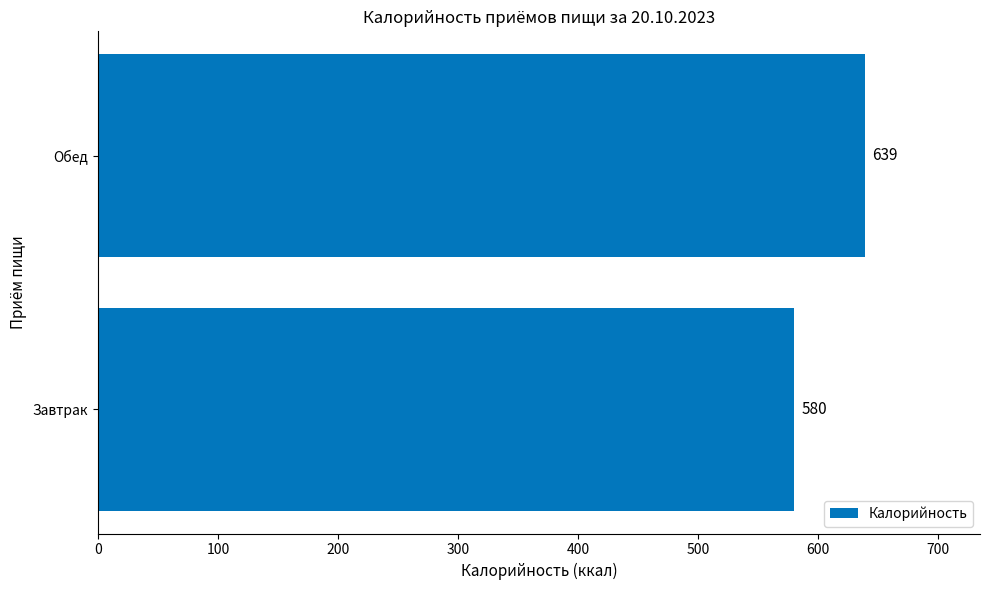

What is the smallest value displayed?

580